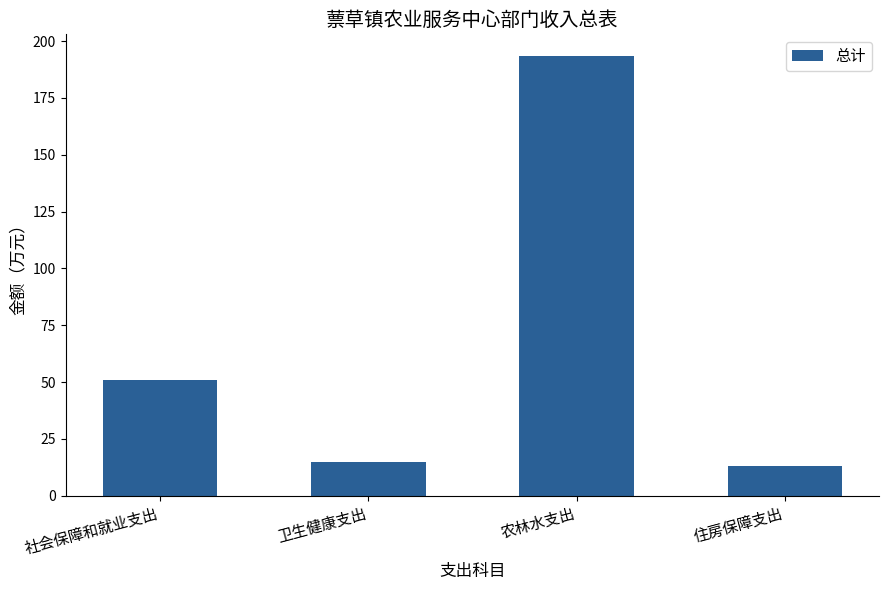

What is the difference between the values at 社会保障和就业支出 and 农林水支出?

142.4